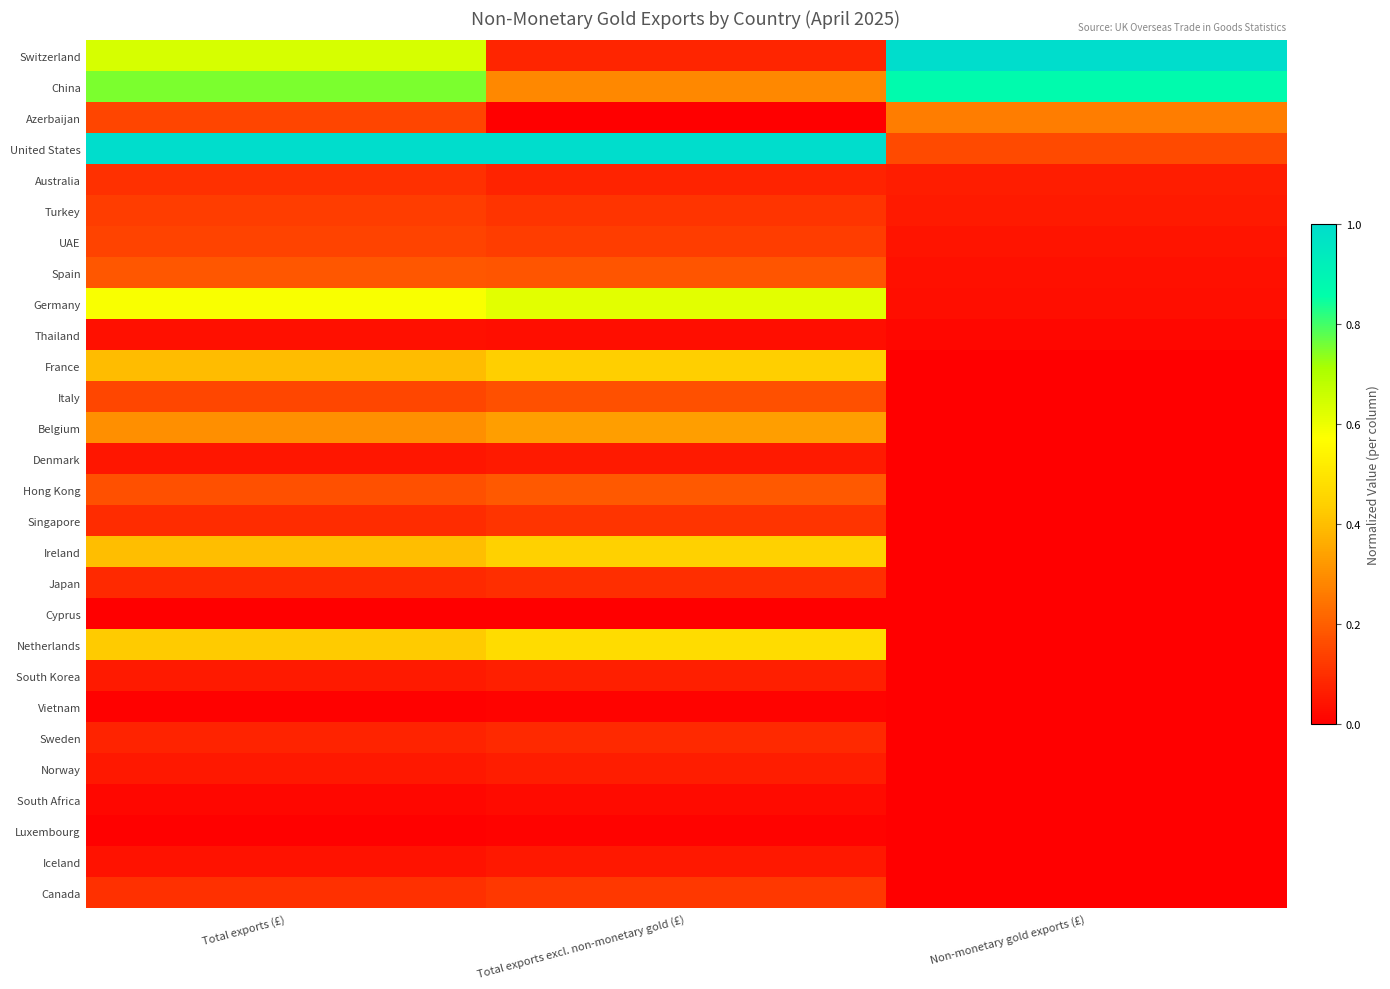

At Non-monetary gold exports (£), list the series in order from smallest to largest.

Canada, Iceland, Luxembourg, South Africa, Norway, Sweden, Vietnam, South Korea, Netherlands, Cyprus, Japan, Ireland, Singapore, Hong Kong, Denmark, Belgium, Italy, France, Thailand, Germany, Spain, UAE, Turkey, Australia, United States, Azerbaijan, China, Switzerland